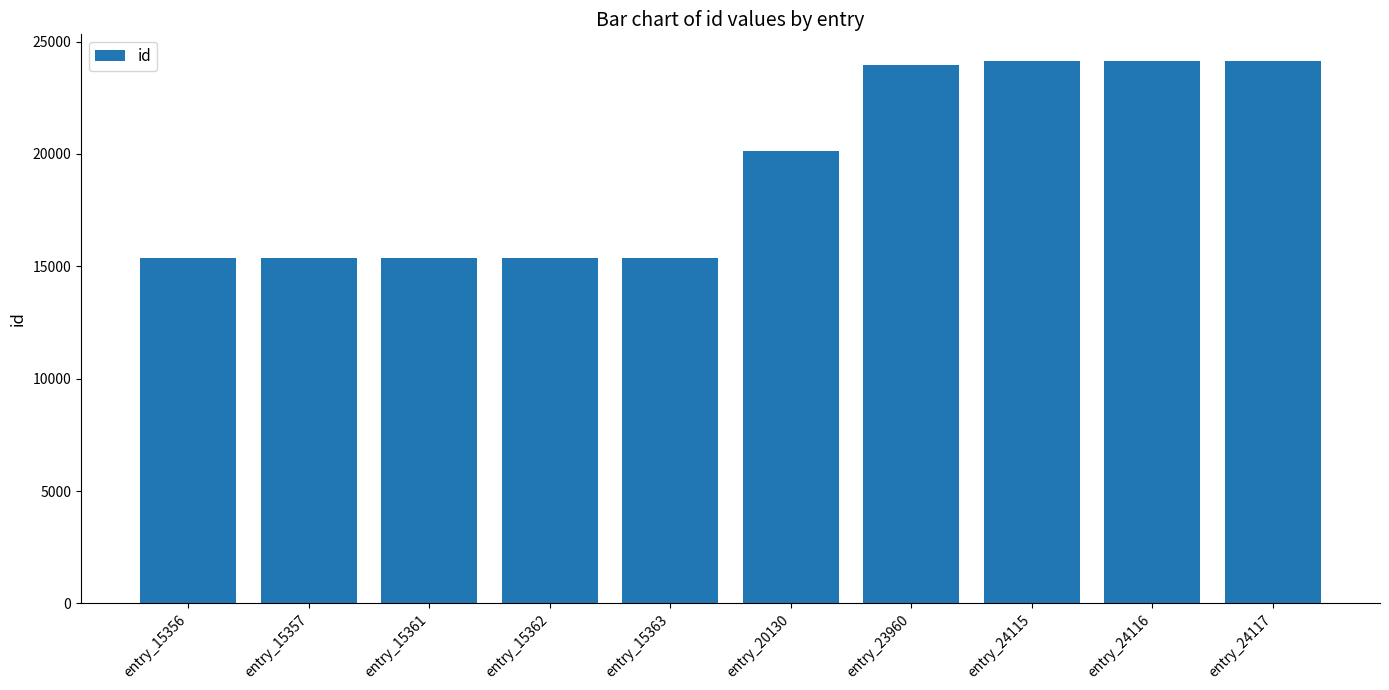

Between entry_15363 and entry_24116, which is larger?

entry_24116